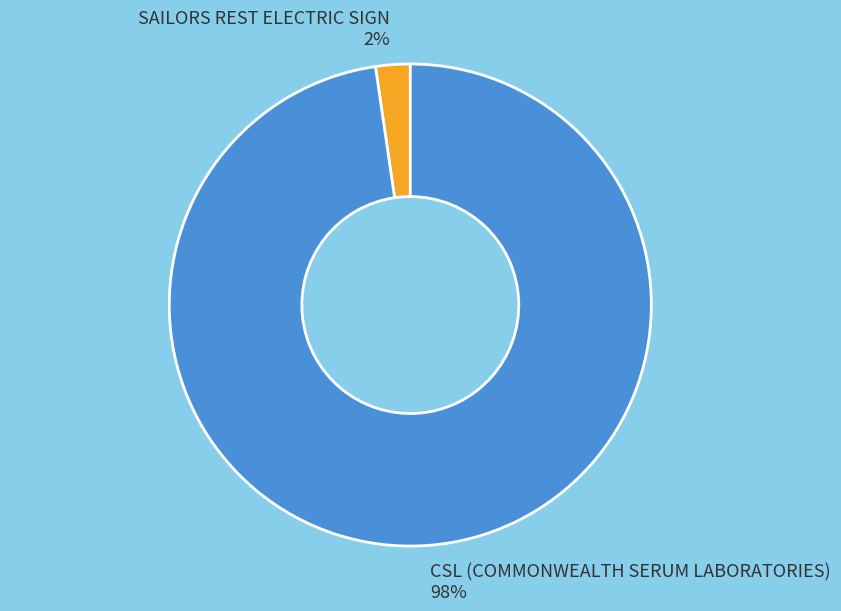

Rank the categories by value from highest to lowest.

CSL (COMMONWEALTH SERUM LABORATORIES), SAILORS REST ELECTRIC SIGN